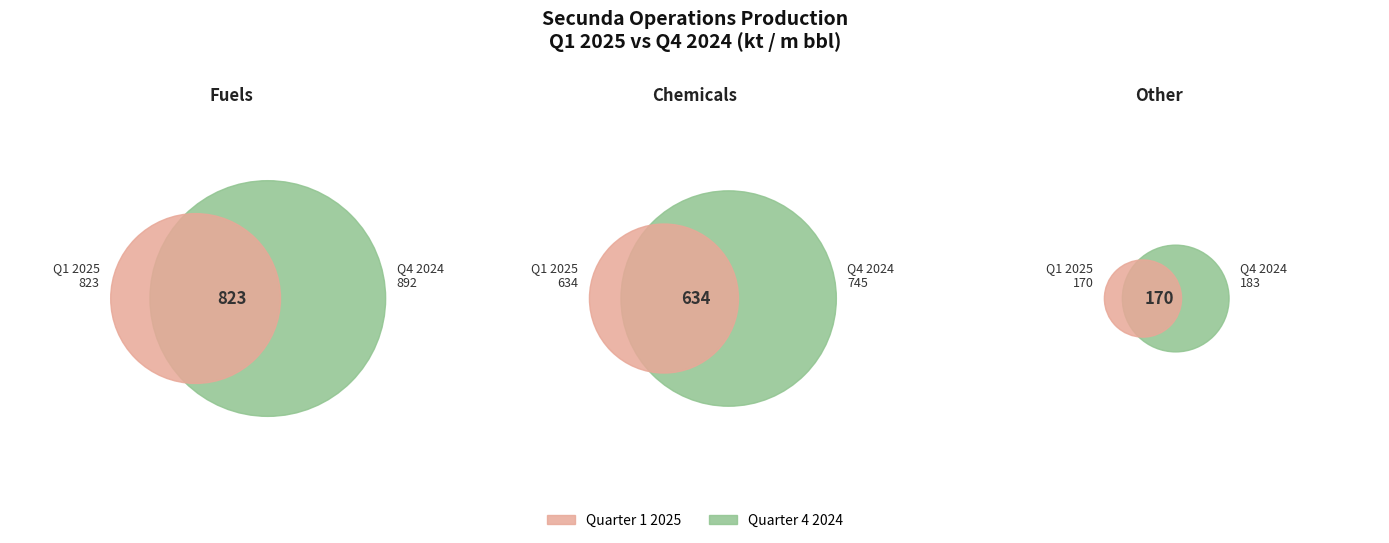

Which slice is the smallest?

Other